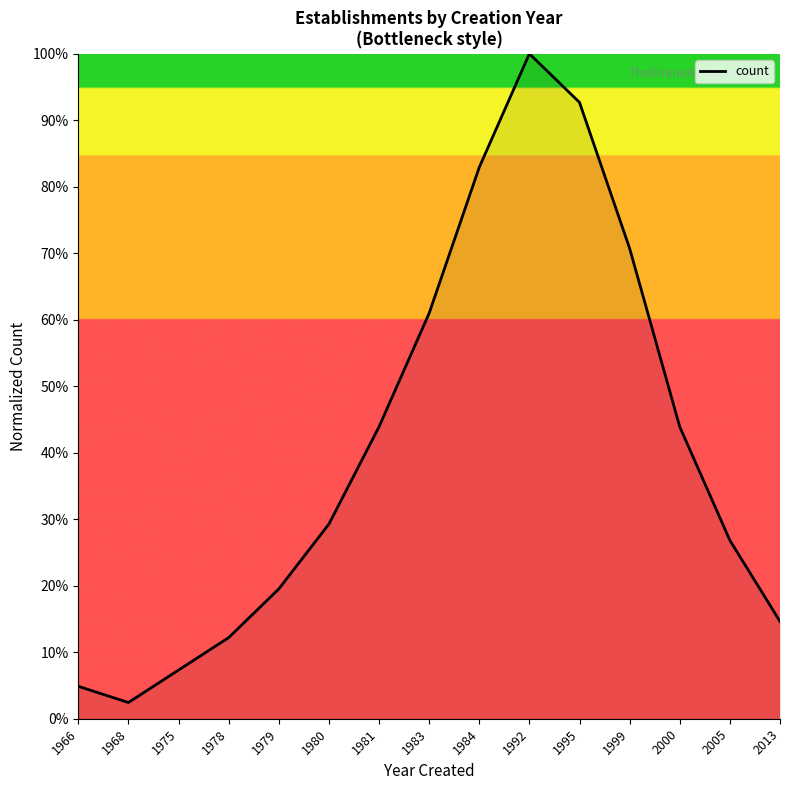

What is the difference between the values at 1983 and 1992?

39.0